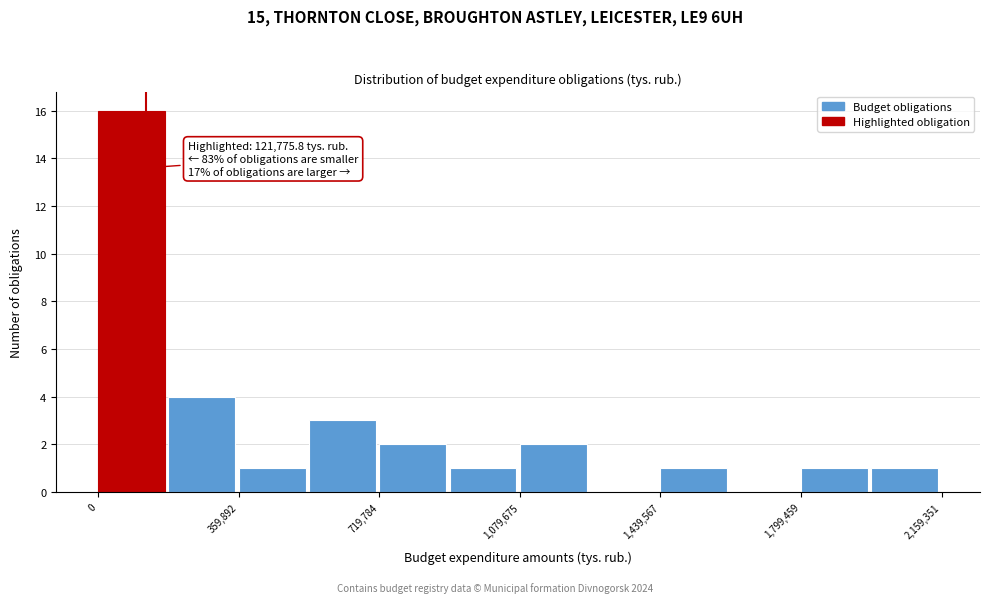

Read against the x-axis, roughly where is the centre of the tallest bar?

100000